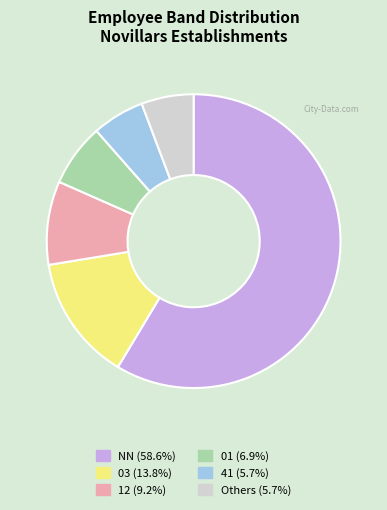

Count the number of slices in the pie.

6